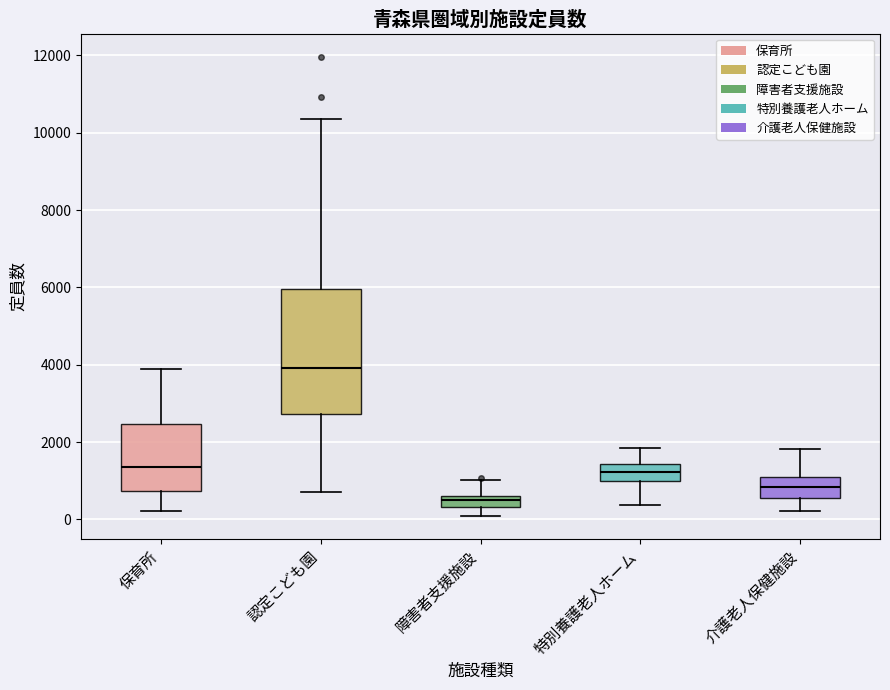

Where is the lower edge of the box for 障害者支援施設 on the y-axis? The values are not printed on the chart, so give them approximately, as read against the axis.

400